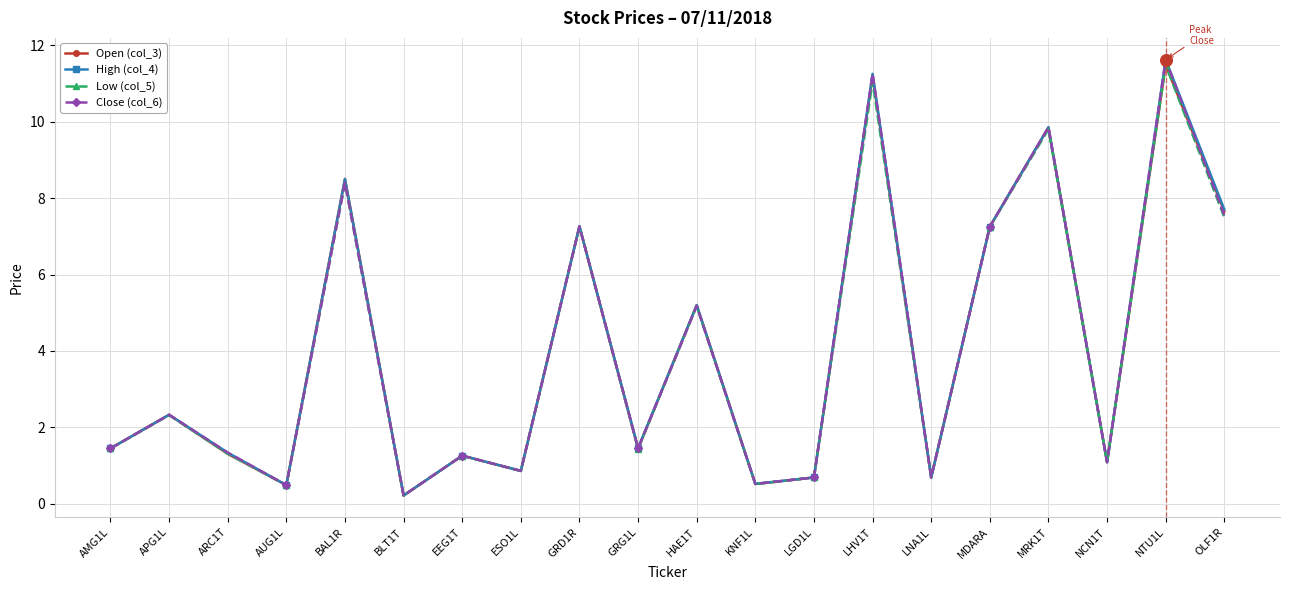

What is the highest value of the Open (col_3) series?

11.5